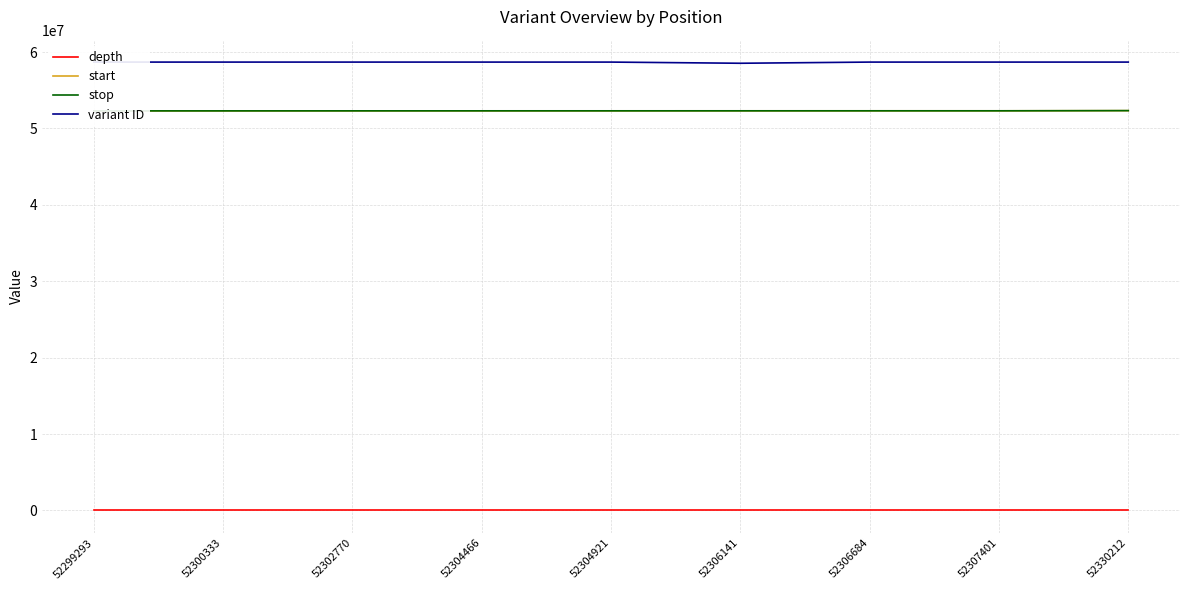

What is the difference between the maximum and minimum values in the depth series?

10